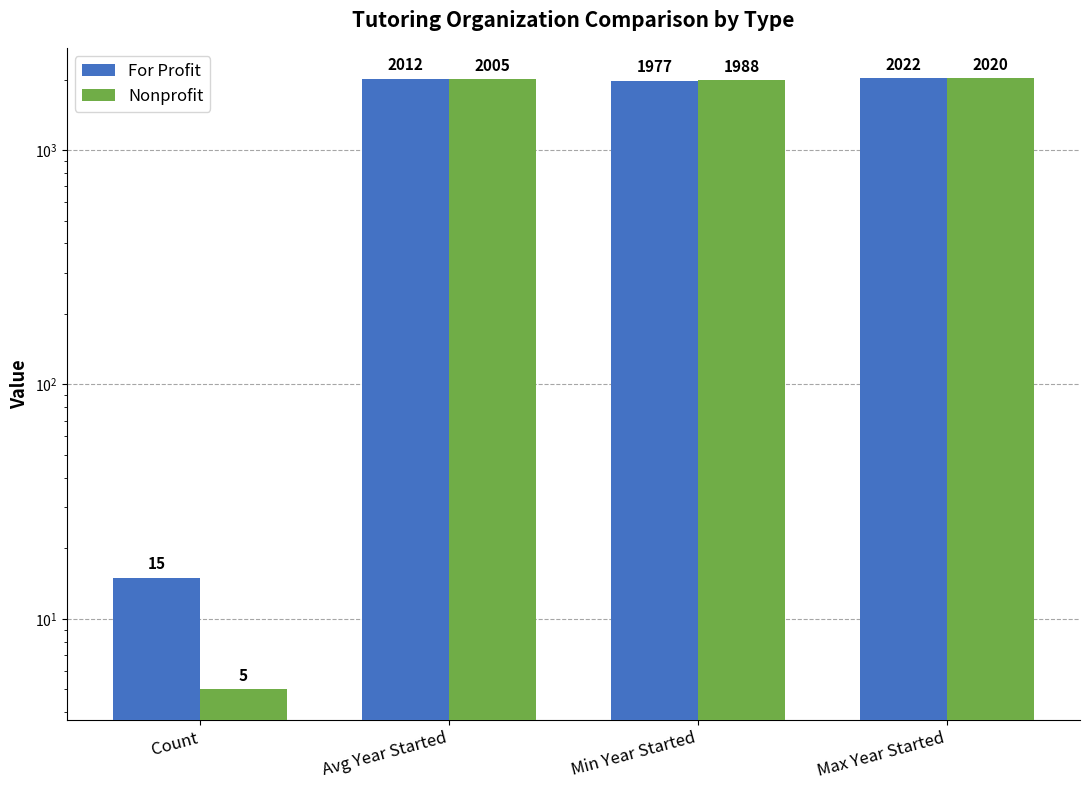

At which label does Nonprofit reach its minimum?

Count